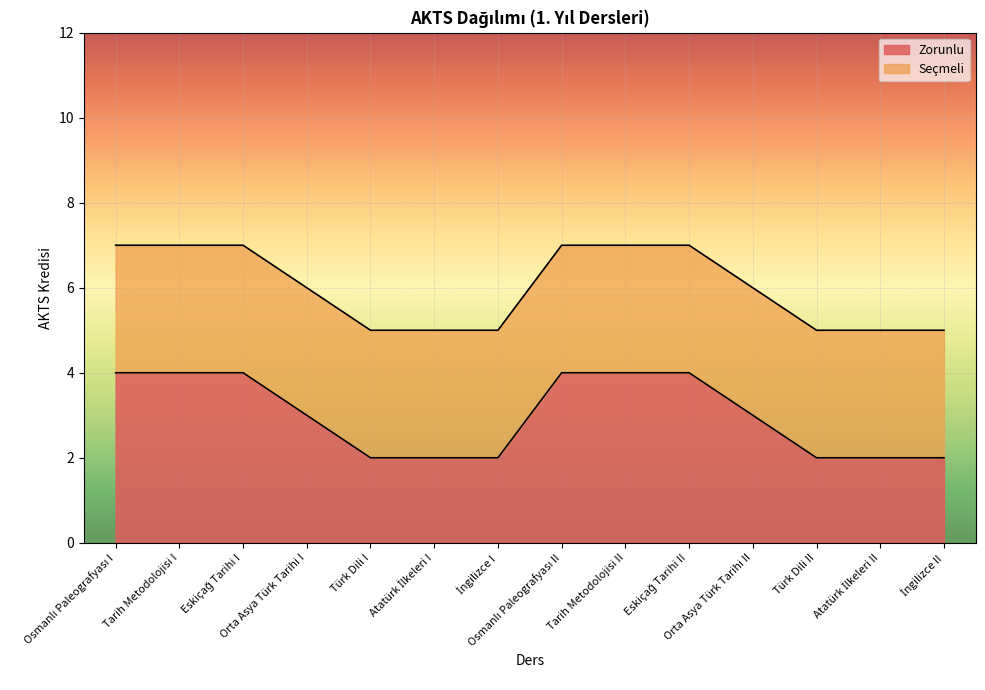

True or false: the data has more than 2 interior local peaks.

False